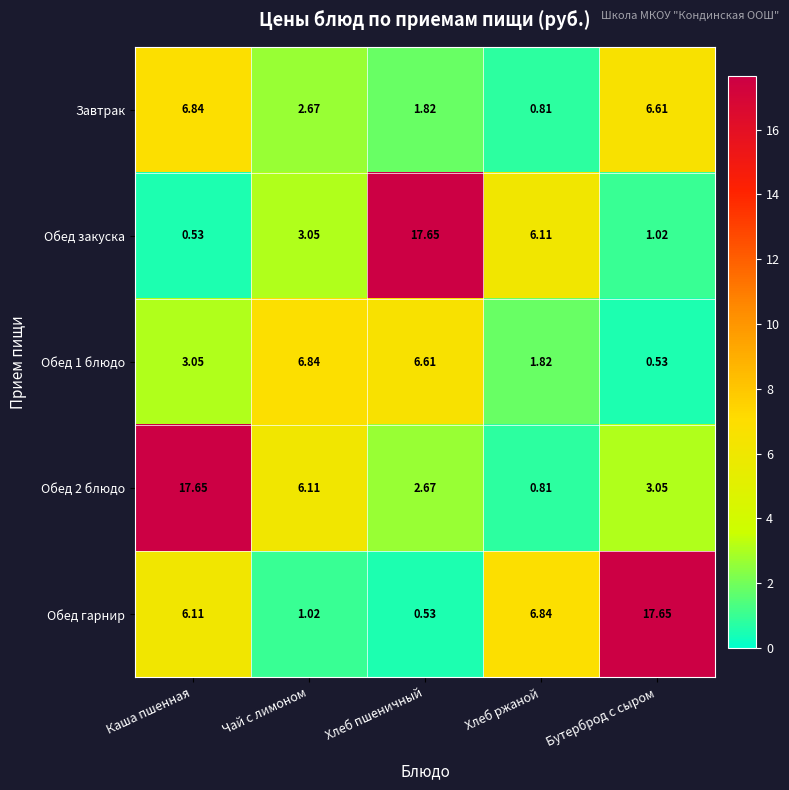

At which label does Обед 1 блюдо first exceed 3?

Каша пшенная